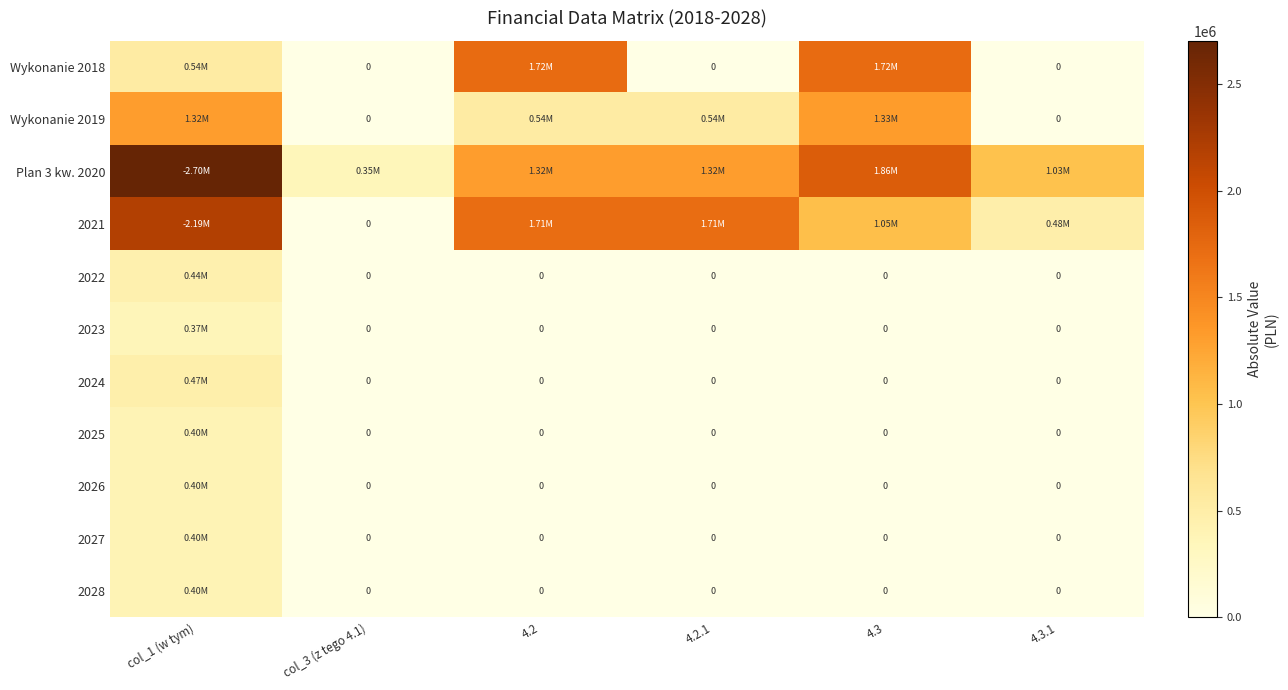

True or false: Wykonanie 2018 has a value of 949903.1 at col_1 (w tym).

False